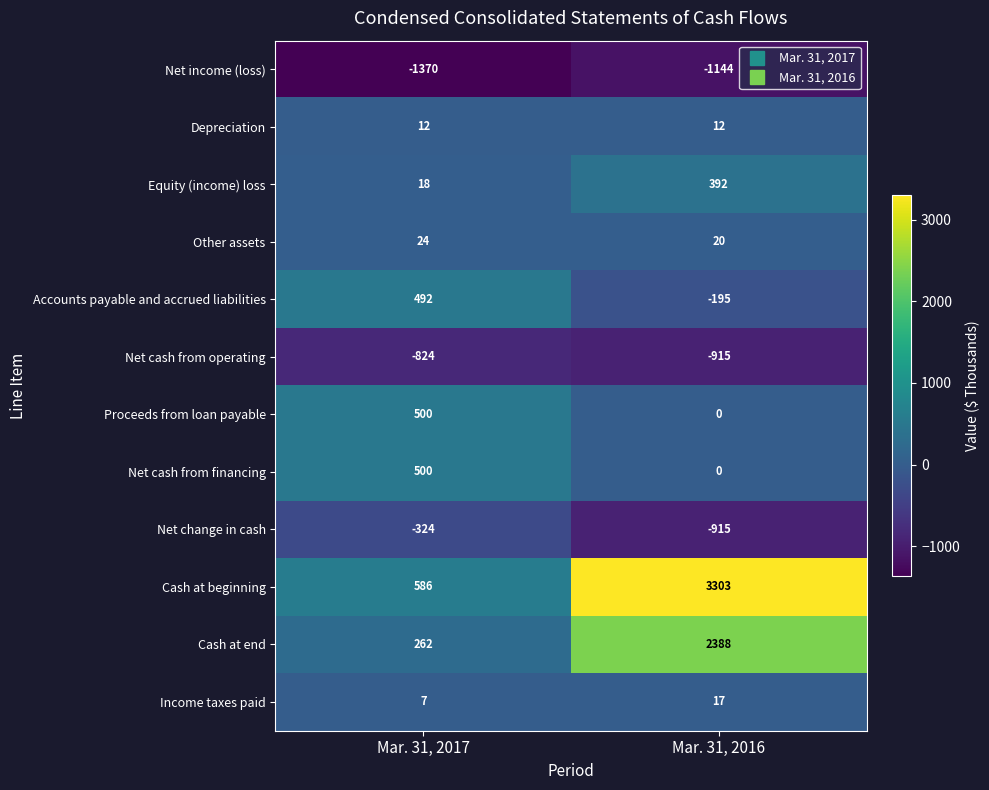

How many data points does each series have?

2